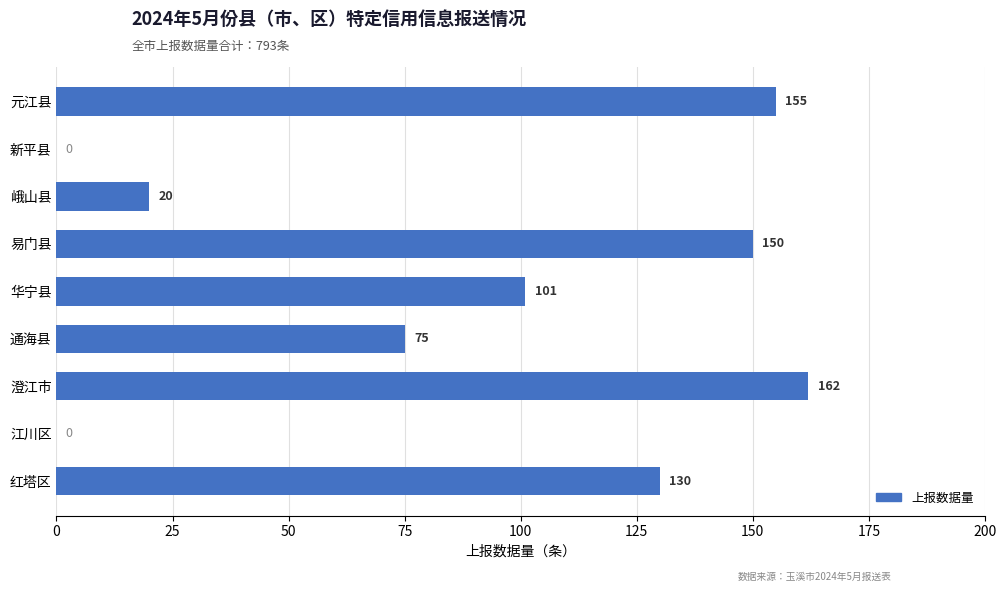

What is the sum of all values?

793